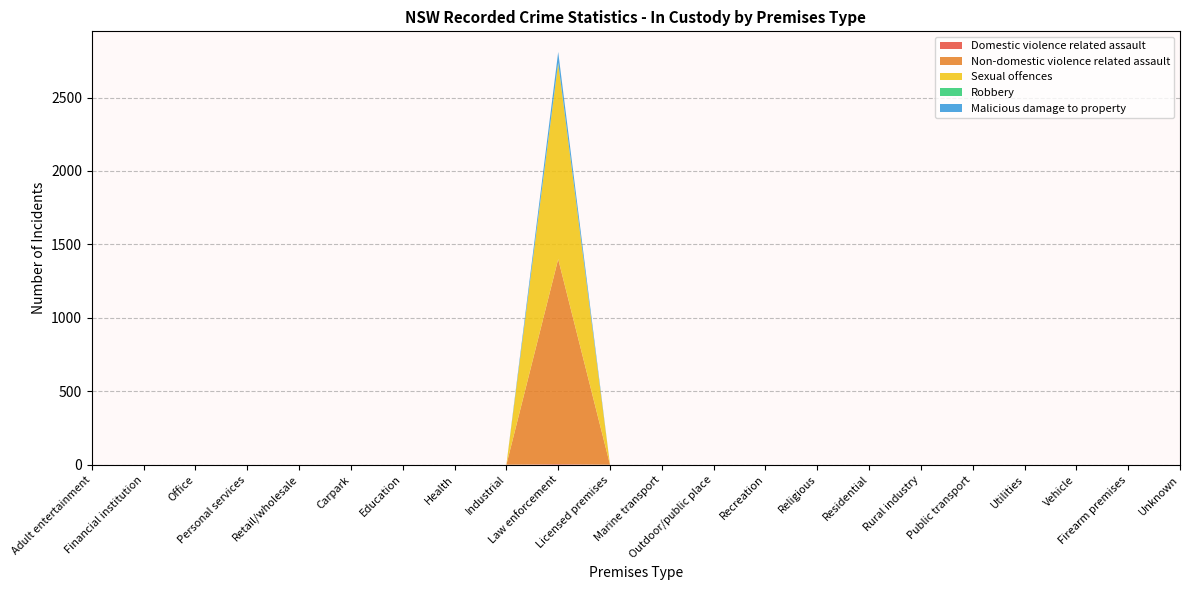

Reading left to right, list all the values displayed in this chart.

Domestic violence related assault: Adult entertainment=0	Financial institution=0	Office=0	Personal services=0	Retail/wholesale=0	Carpark=0	Education=0	Health=0	Industrial=0	Law enforcement=4	Licensed premises=0	Marine transport=0	Outdoor/public place=0	Recreation=0	Religious=0	Residential=0	Rural industry=0	Public transport=0	Utilities=0	Vehicle=0	Firearm premises=0	Unknown=0
Non-domestic violence related assault: Adult entertainment=0	Financial institution=0	Office=0	Personal services=0	Retail/wholesale=0	Carpark=0	Education=0	Health=0	Industrial=0	Law enforcement=1396	Licensed premises=0	Marine transport=0	Outdoor/public place=0	Recreation=0	Religious=0	Residential=0	Rural industry=0	Public transport=0	Utilities=0	Vehicle=0	Firearm premises=0	Unknown=0
Sexual offences: Adult entertainment=0	Financial institution=0	Office=0	Personal services=0	Retail/wholesale=0	Carpark=0	Education=0	Health=0	Industrial=0	Law enforcement=1333	Licensed premises=0	Marine transport=0	Outdoor/public place=0	Recreation=0	Religious=0	Residential=0	Rural industry=0	Public transport=0	Utilities=0	Vehicle=0	Firearm premises=0	Unknown=0
Robbery: Adult entertainment=0	Financial institution=0	Office=0	Personal services=0	Retail/wholesale=0	Carpark=0	Education=0	Health=0	Industrial=0	Law enforcement=4	Licensed premises=0	Marine transport=0	Outdoor/public place=0	Recreation=0	Religious=0	Residential=0	Rural industry=0	Public transport=0	Utilities=0	Vehicle=0	Firearm premises=0	Unknown=0
Malicious damage to property: Adult entertainment=0	Financial institution=0	Office=0	Personal services=0	Retail/wholesale=0	Carpark=0	Education=0	Health=0	Industrial=0	Law enforcement=73	Licensed premises=0	Marine transport=0	Outdoor/public place=0	Recreation=0	Religious=0	Residential=0	Rural industry=0	Public transport=0	Utilities=0	Vehicle=0	Firearm premises=0	Unknown=0